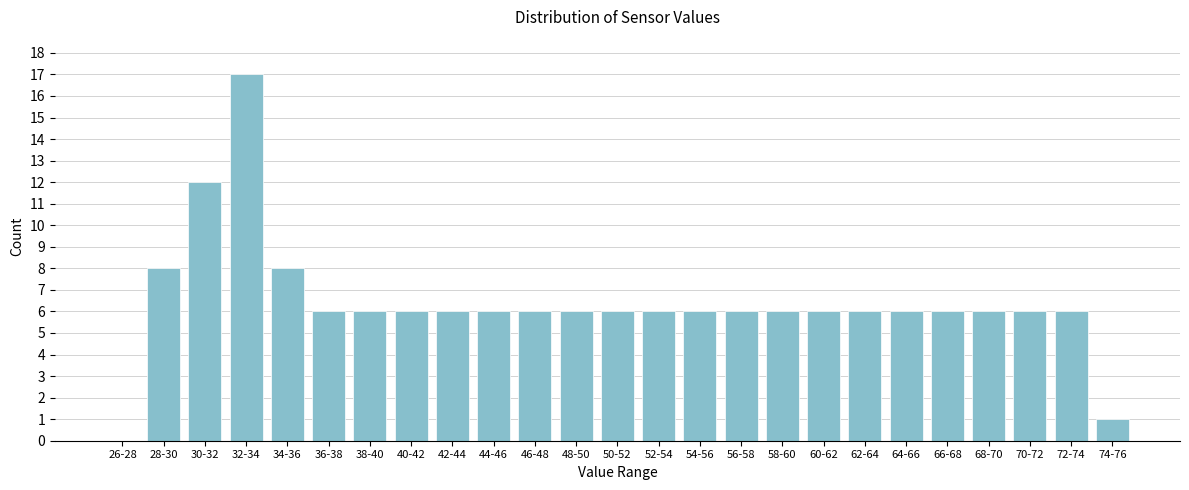

Reading right to left, what are all the values shown in this chart?

74-76=1	72-74=6	70-72=6	68-70=6	66-68=6	64-66=6	62-64=6	60-62=6	58-60=6	56-58=6	54-56=6	52-54=6	50-52=6	48-50=6	46-48=6	44-46=6	42-44=6	40-42=6	38-40=6	36-38=6	34-36=8	32-34=17	30-32=12	28-30=8	26-28=0